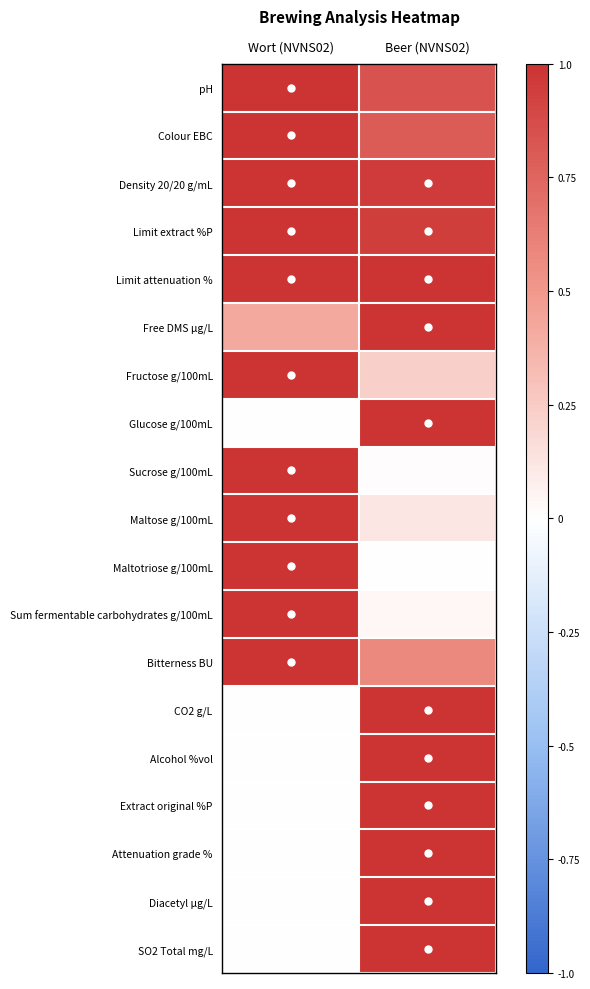

What is the difference between the highest and lowest values at Wort (NVNS02)?

1.0